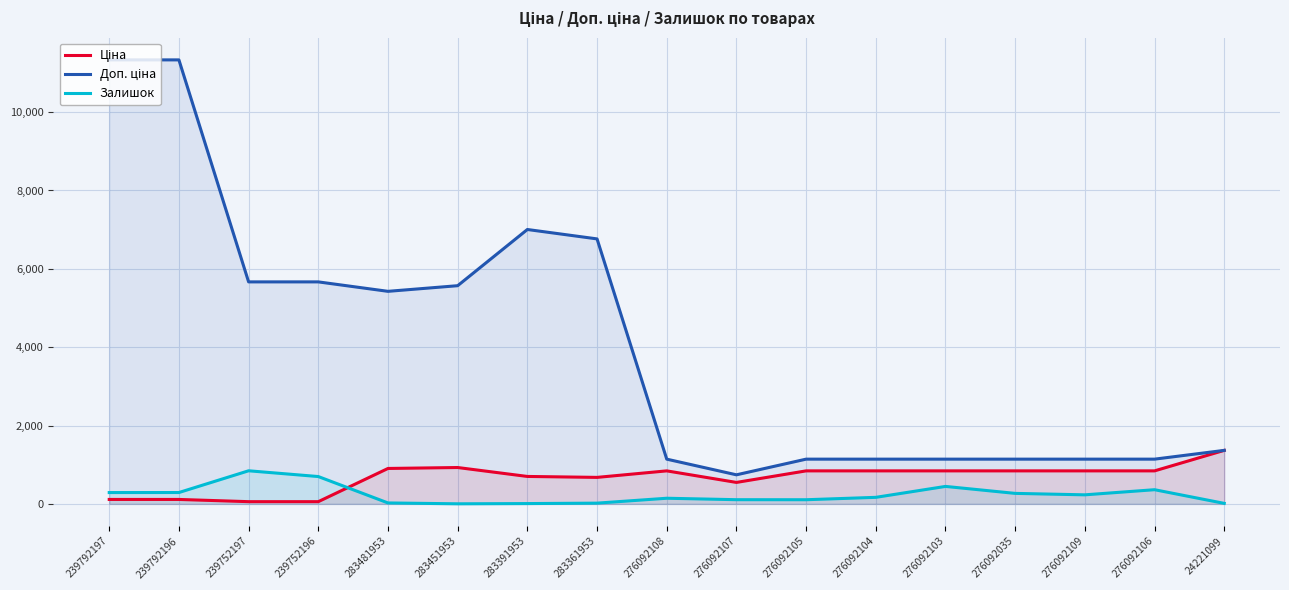

True or false: Доп. ціна has more than 1 interior local peaks.

False